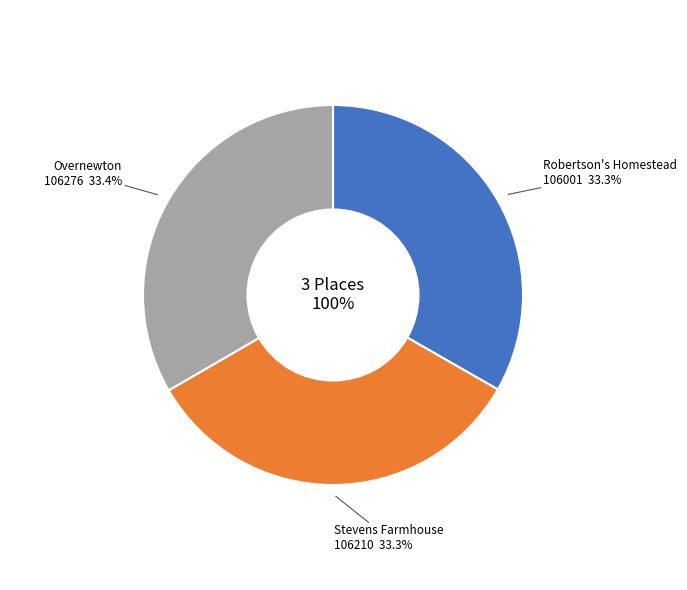

True or false: Stevens Farmhouse accounts for 23% of the total.

False